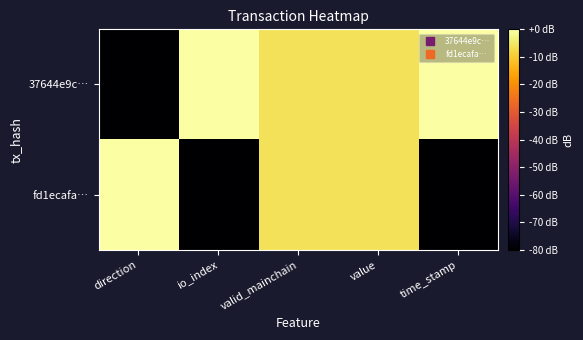

Which label corresponds to the smallest value in the chart?

direction